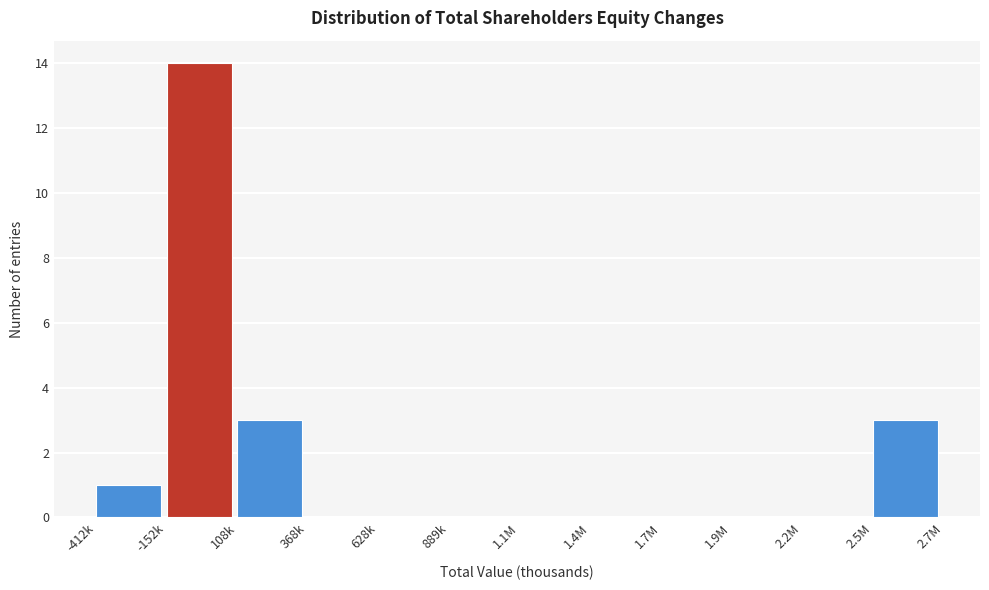

Reading left to right, extract all data points from this chart.

-412k=1	-152k=14	108k=3	368k=0	628k=0	889k=0	1.1M=0	1.4M=0	1.7M=0	1.9M=0	2.2M=0	2.5M=3